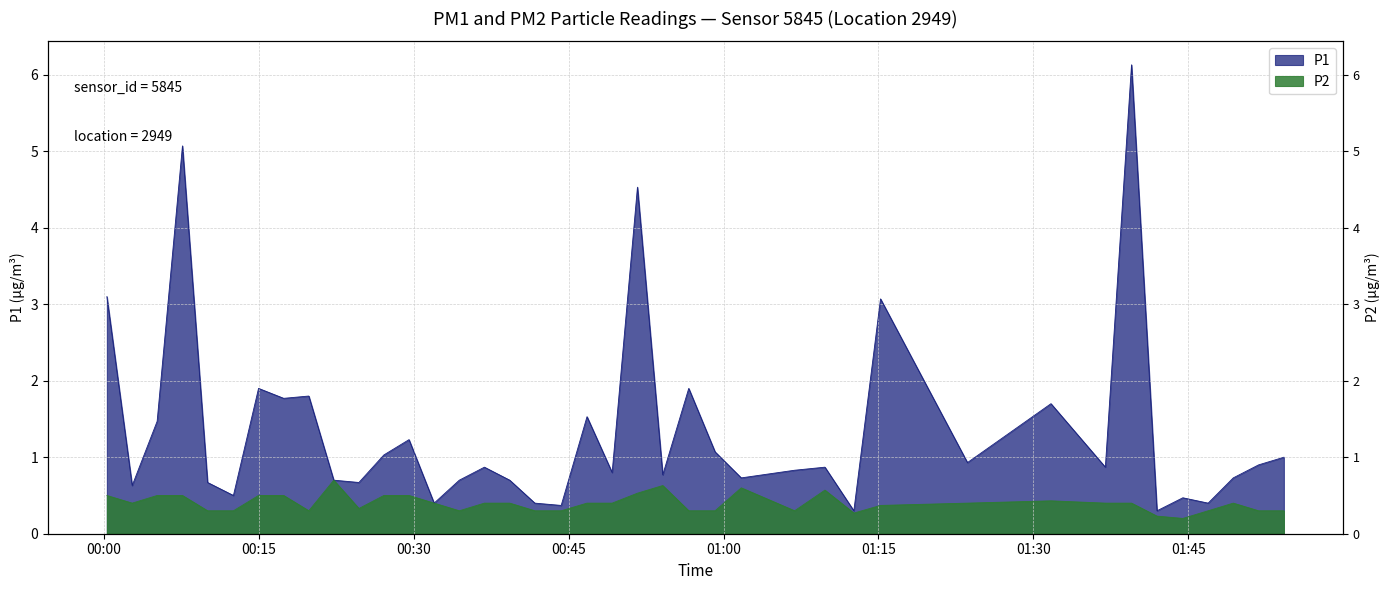

What is the maximum value shown in the chart?

6.1